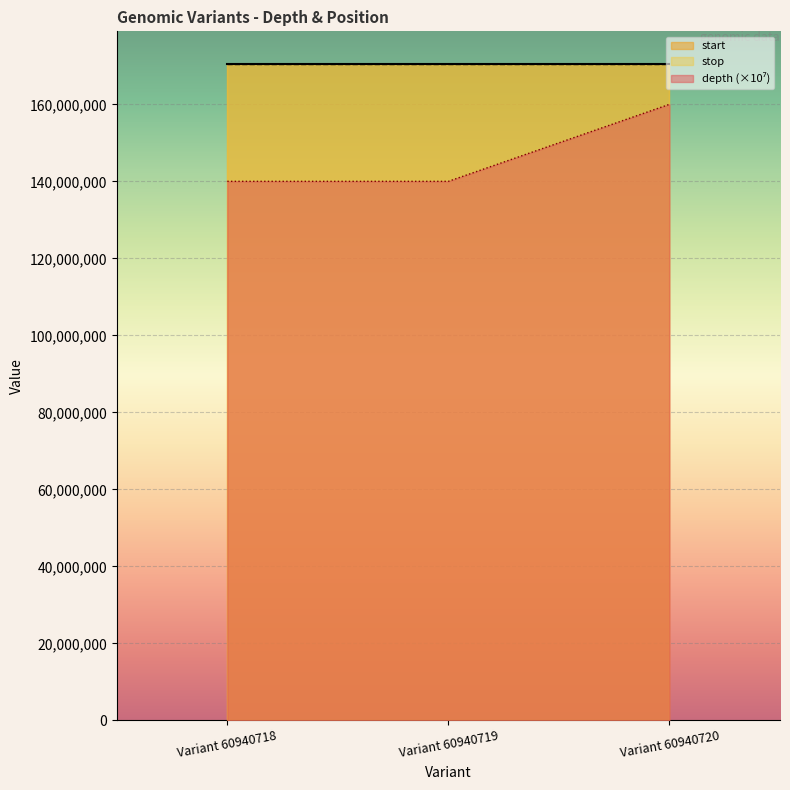

Which series has the largest total across all categories?

stop